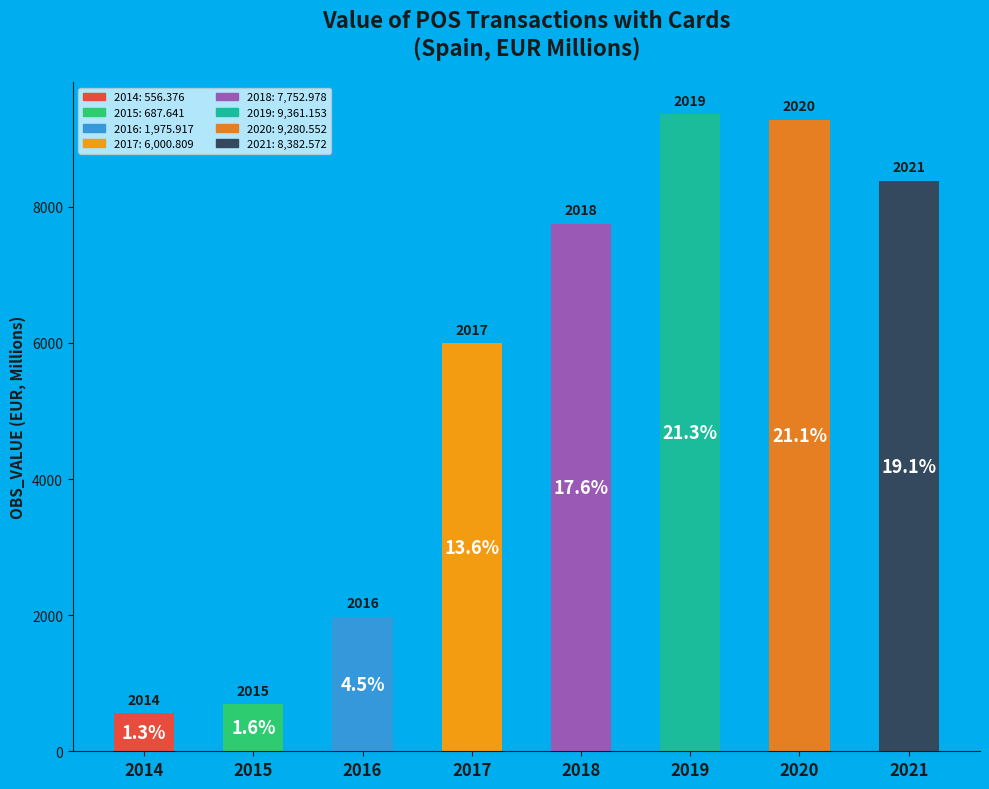

Are the bars horizontal?

No